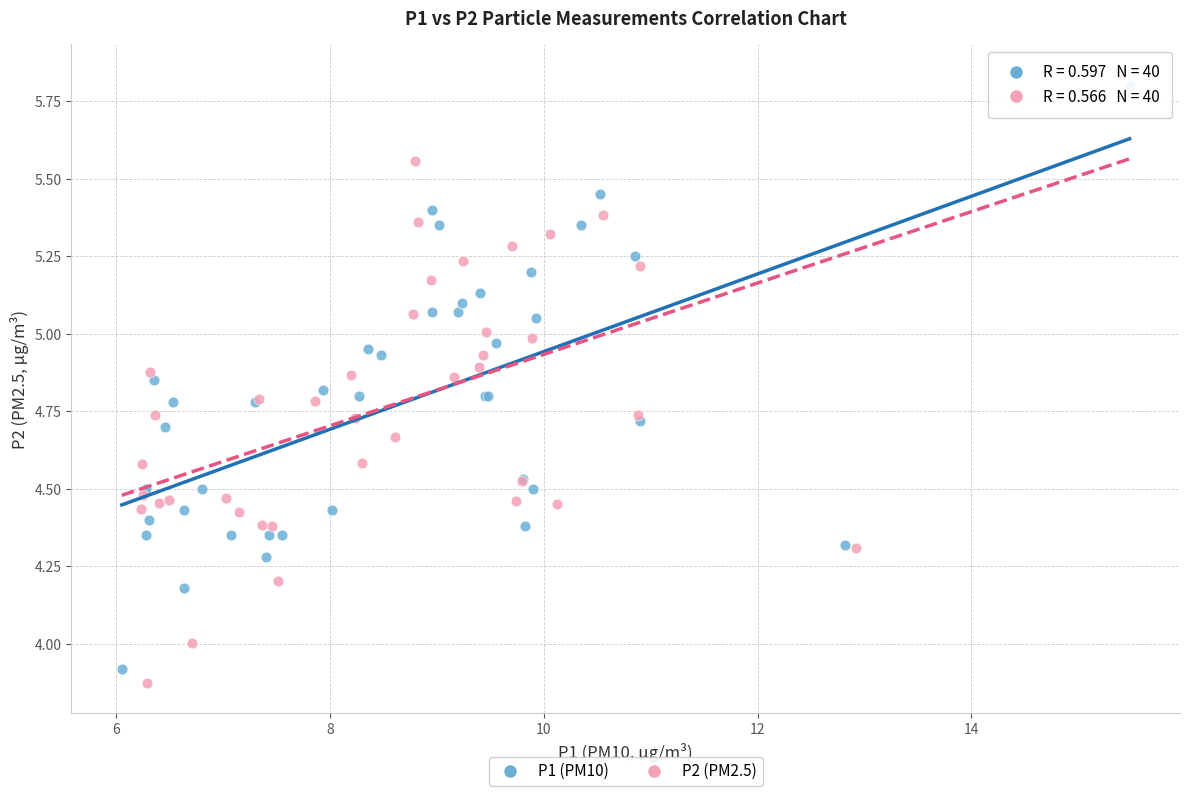

Which series has the largest Y range (max minus min)?

P2 (PM2.5)